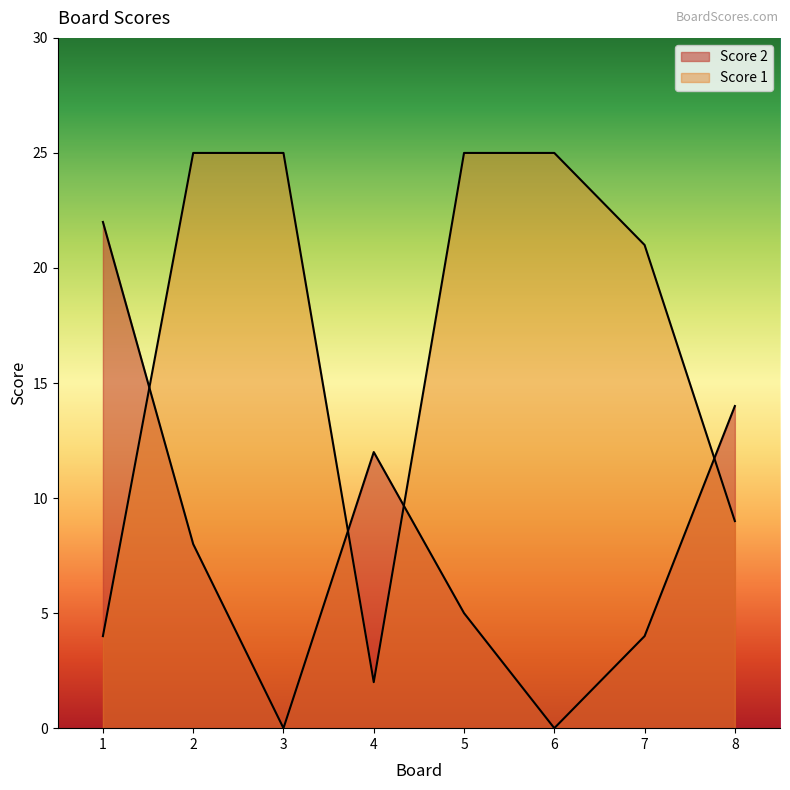

List the series in order of their peak value, highest first.

Score 1, Score 2